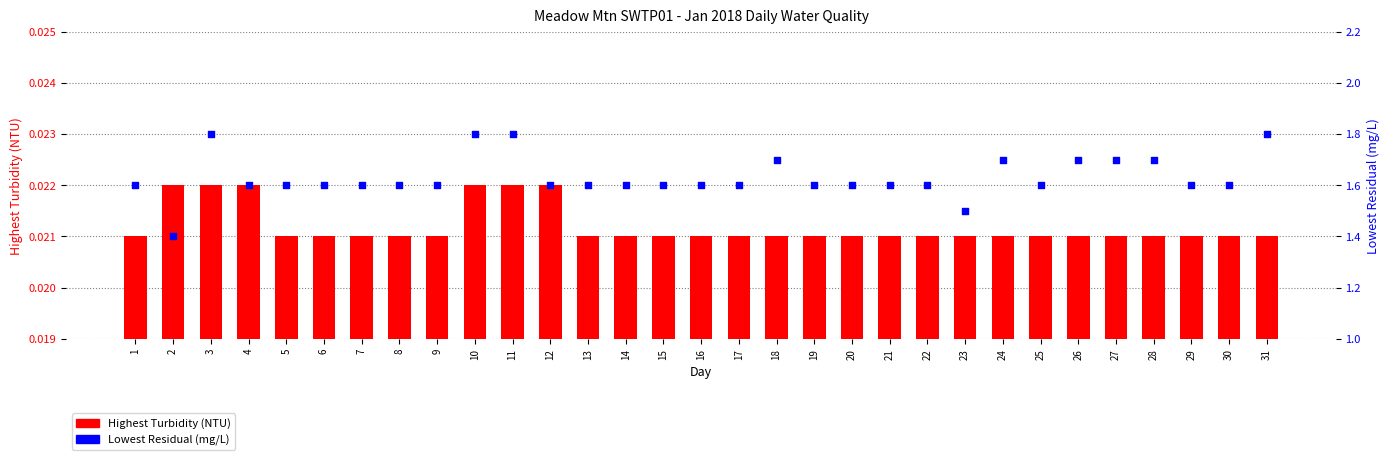

Is the value of Lowest Residual (mg/L) at 12 greater than the value of Highest Turbidity (NTU) at 9?

Yes